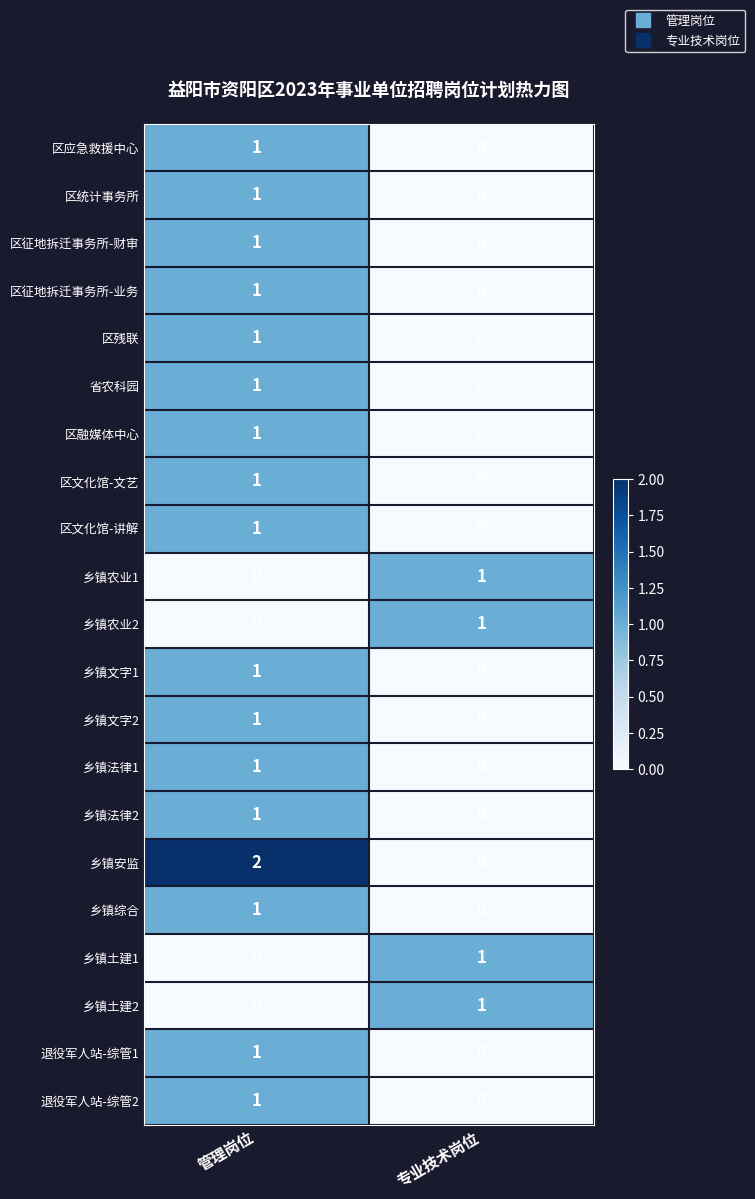

At which category is the sum across all series the highest?

管理岗位